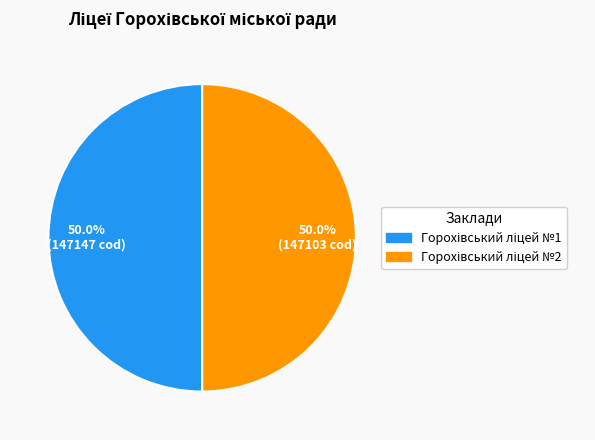

Which category has the smallest portion of the pie?

Горохівський ліцей №2